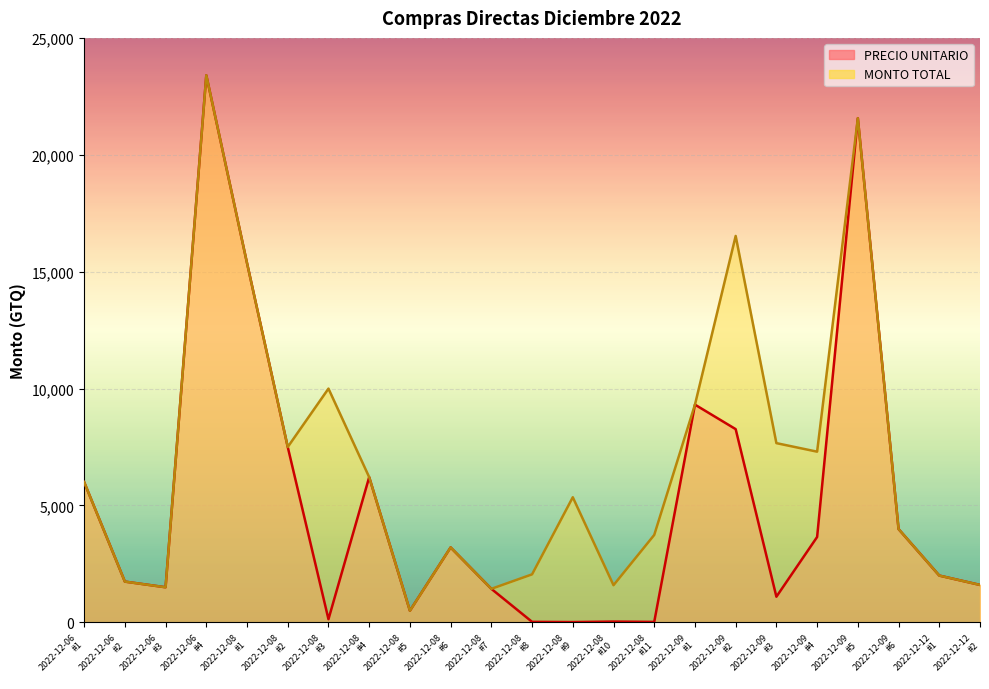

True or false: MONTO TOTAL has a value of 12582.5 at 2022-12-09 #4.

False